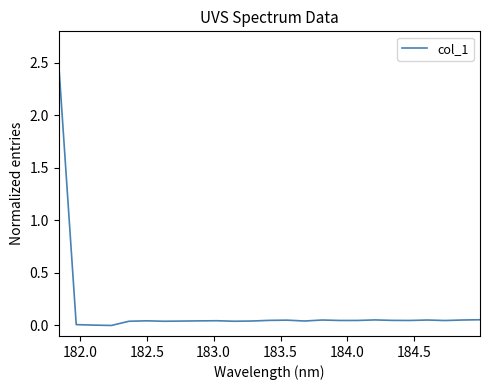

What is the maximum value shown in the chart?

2.5